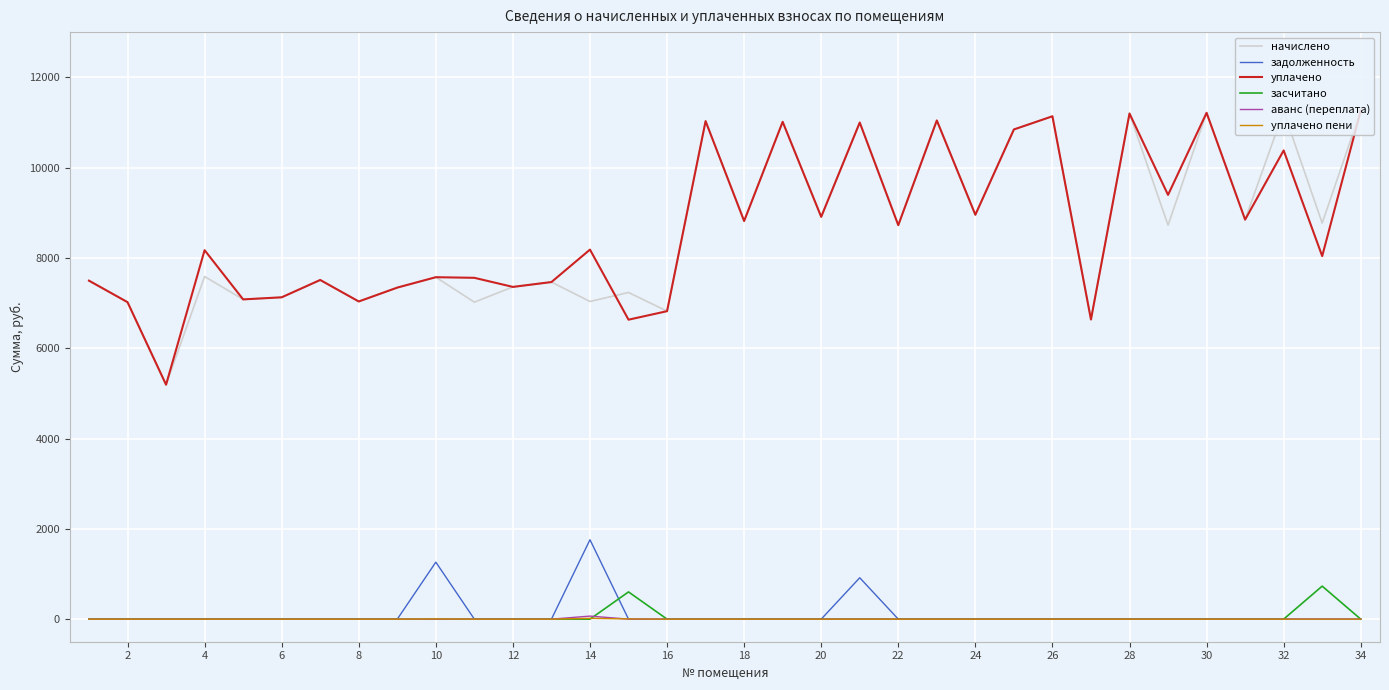

What are all the series names shown in the legend?

начислено, задолженность, уплачено, засчитано, аванс (переплата), уплачено пени